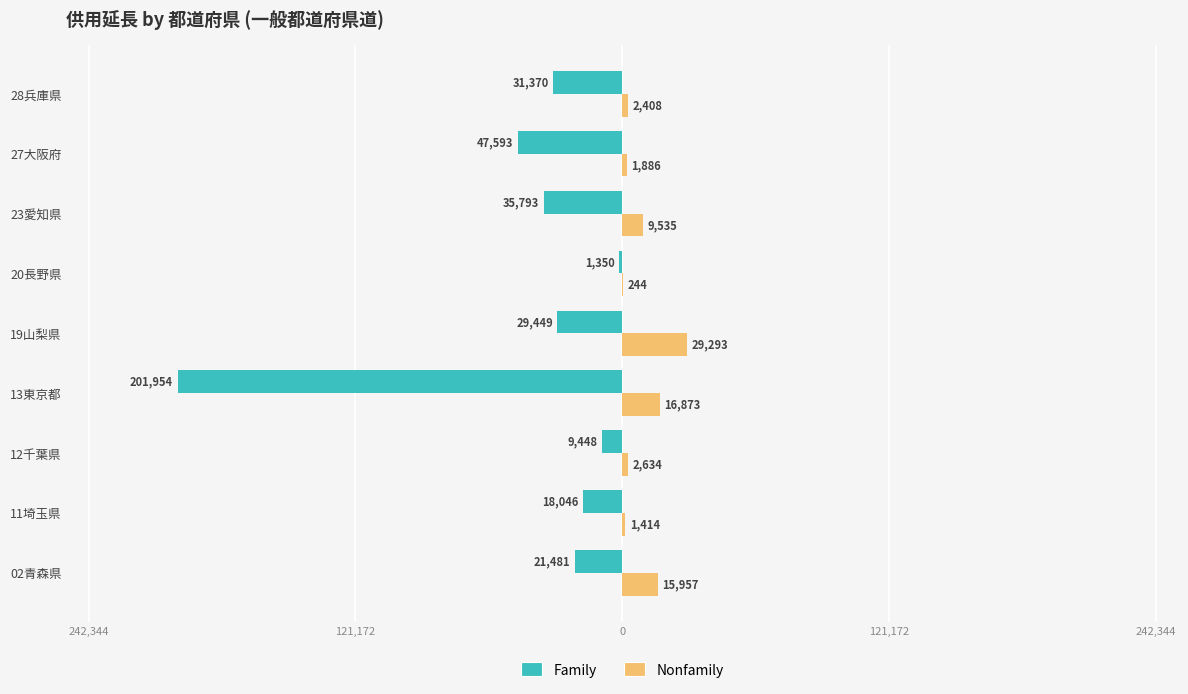

Reading right to left, list all the values displayed in this chart.

Family: -31370	-47593	-35793	-1350	-29449	-201954	-9448	-18046	-21481
Nonfamily: 2408	1886	9535	244	29293	16873	2634	1414	15957